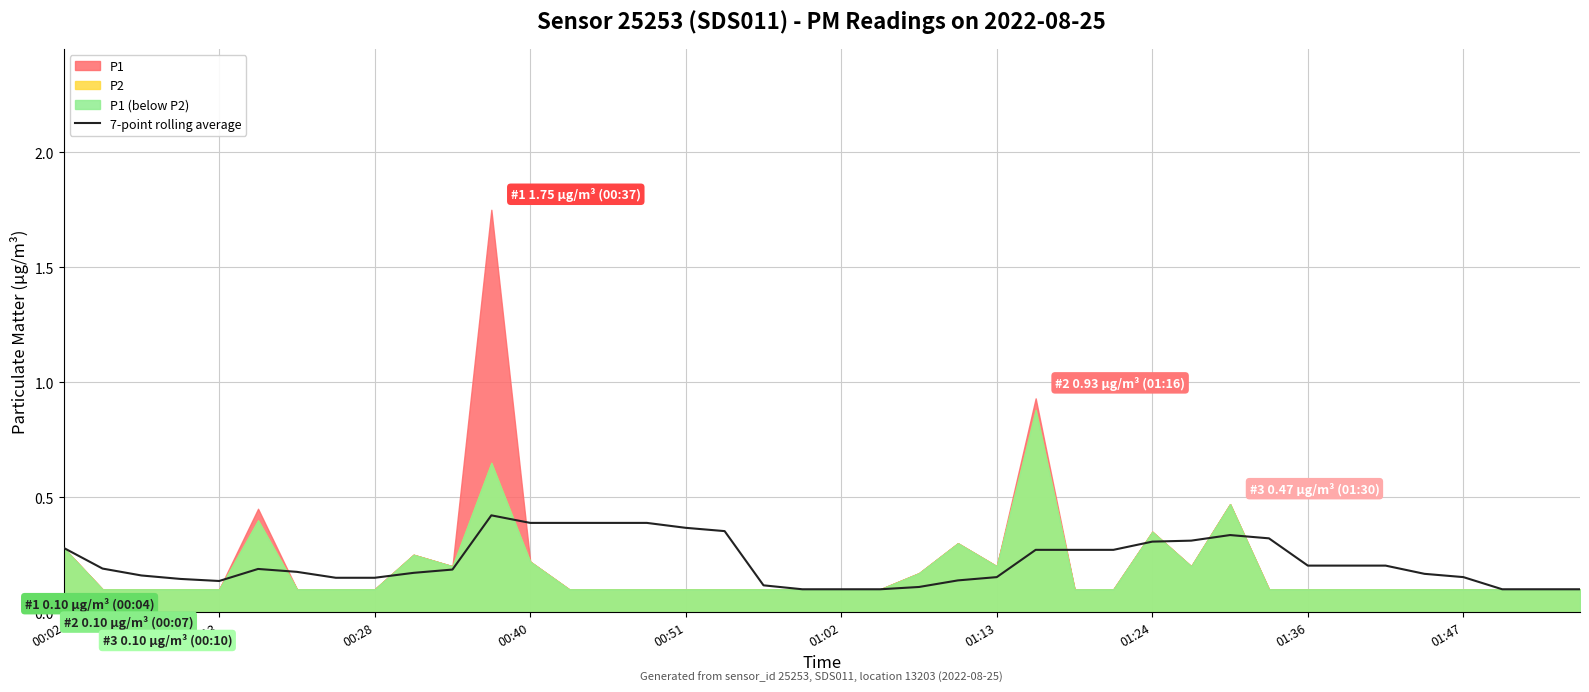

What is the change in value from 29 to 32?

-0.1